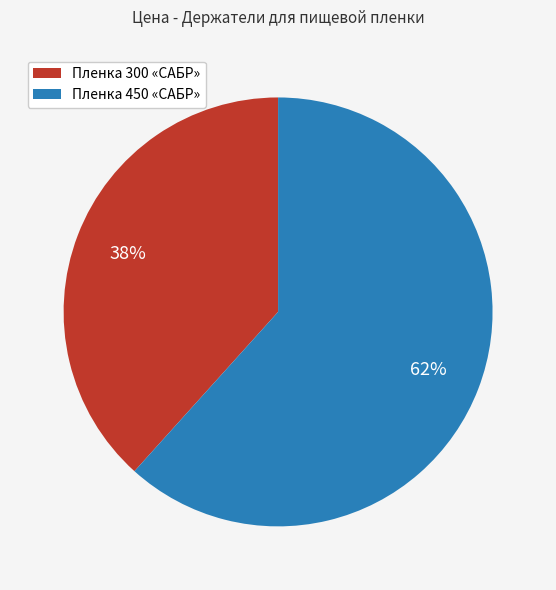

How many slices are in this pie chart?

2